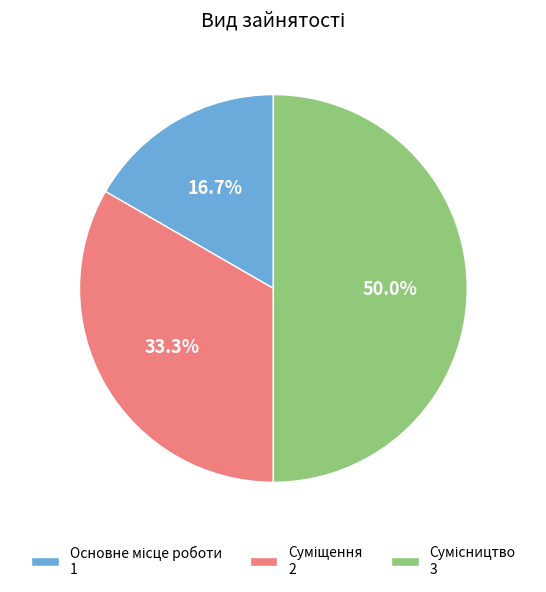

Which has a higher value, Основне місце роботи or Сумісництво?

Сумісництво